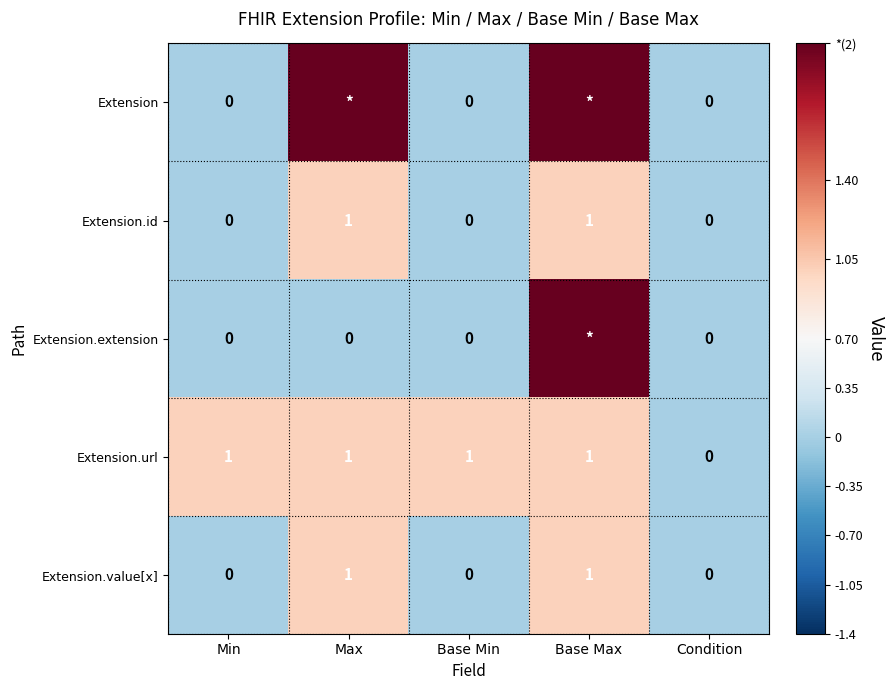

At how many categories does at least one series exceed 1?

2